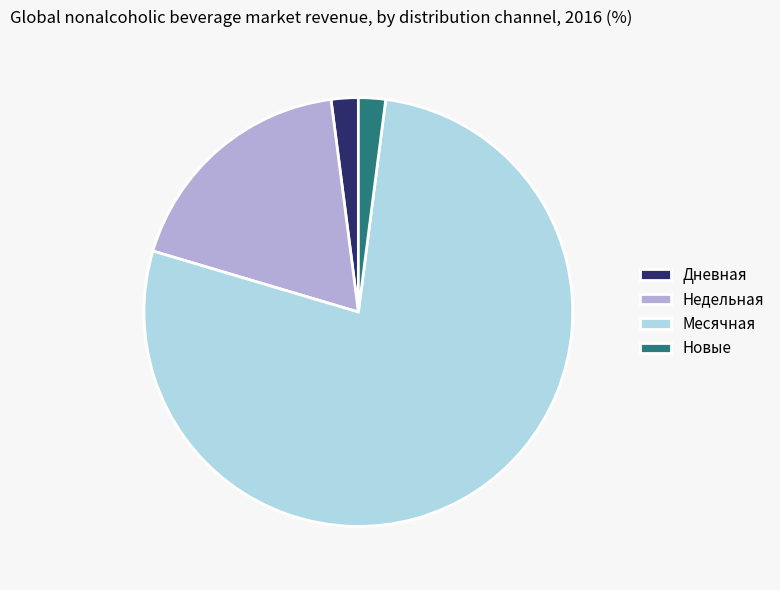

What is the ratio of the value at Недельная to the value at Новые?

9.0